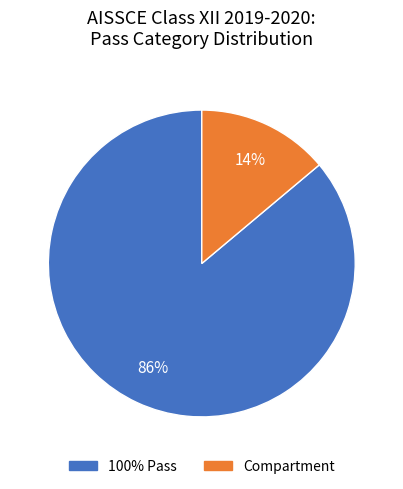

To the nearest percent, what is the average slice percentage?

50%